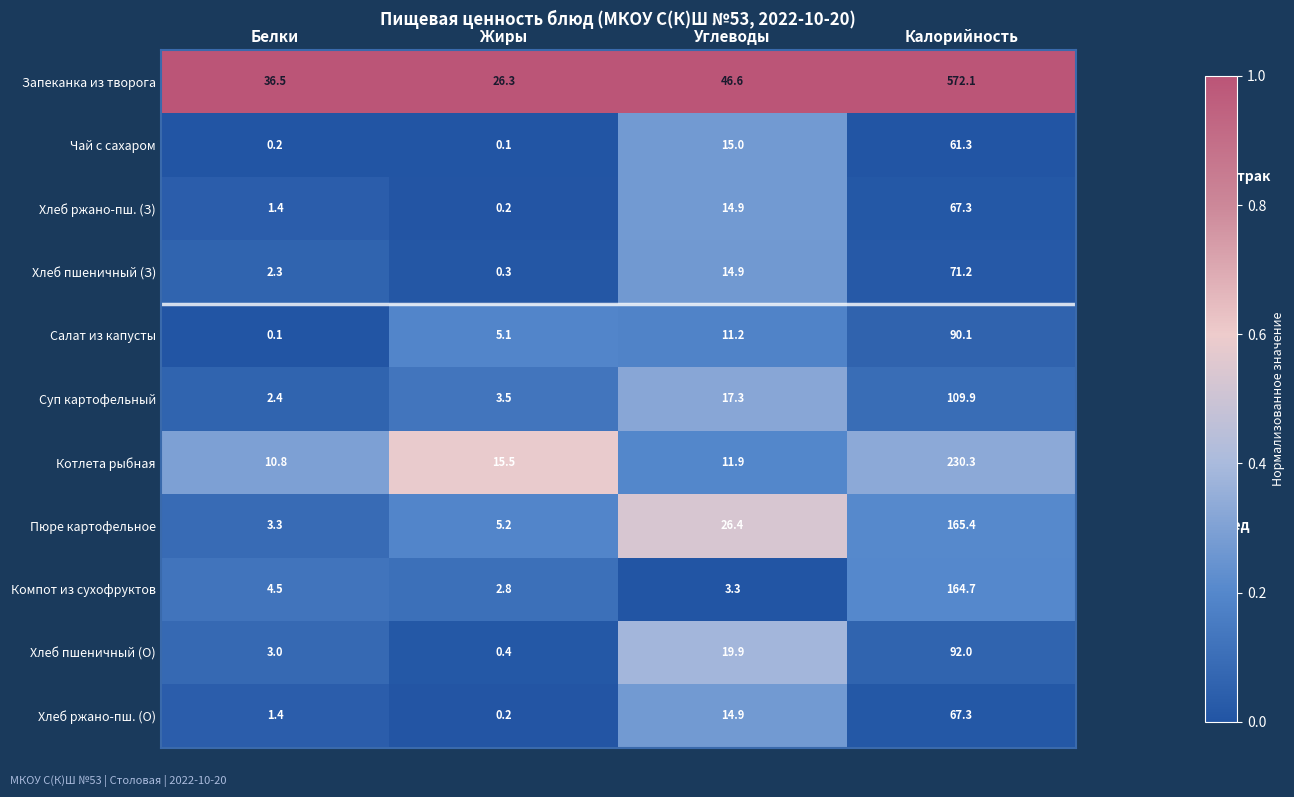

True or false: Пюре картофельное has a value of 92.2 at Калорийность.

False